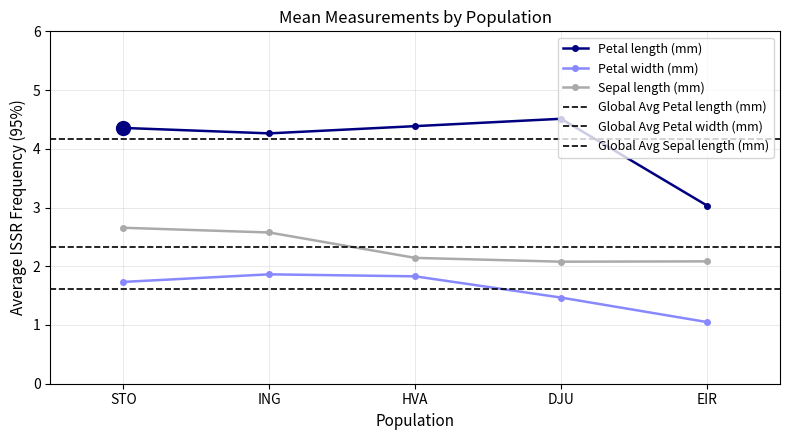

List the series in order of their overall mean, highest first.

Petal length (mm), Sepal length (mm), Petal width (mm)